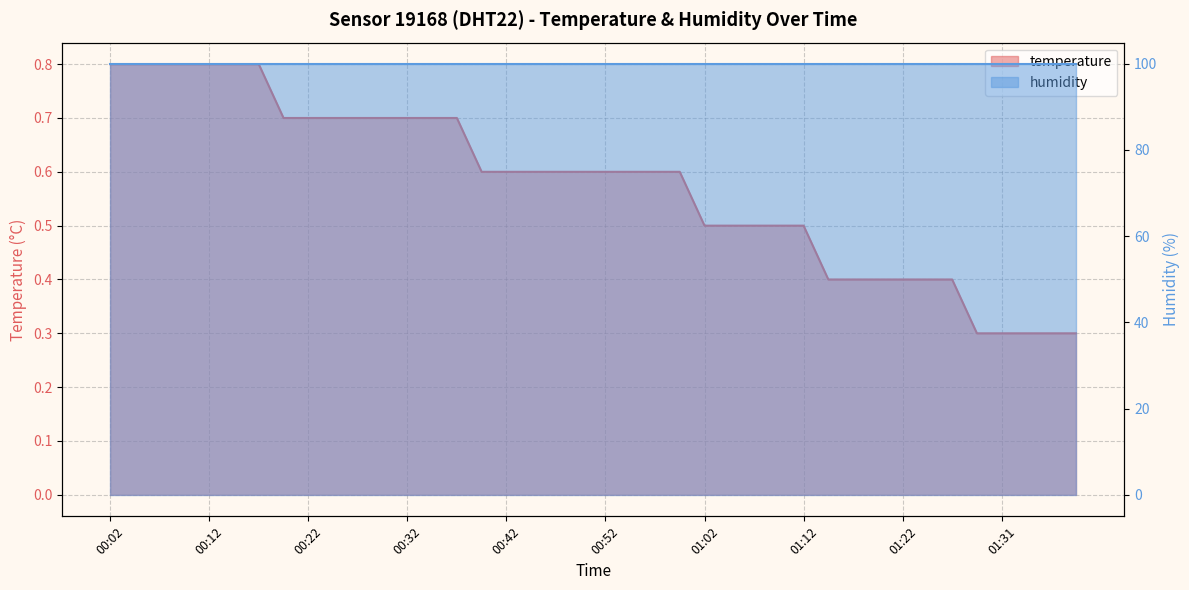

Reading left to right, list all the values displayed in this chart.

0.8	0.8	0.8	0.8	0.8	0.8	0.8	0.7	0.7	0.7	0.7	0.7	0.7	0.7	0.7	0.6	0.6	0.6	0.6	0.6	0.6	0.6	0.6	0.6	0.5	0.5	0.5	0.5	0.5	0.4	0.4	0.4	0.4	0.4	0.4	0.3	0.3	0.3	0.3	0.3